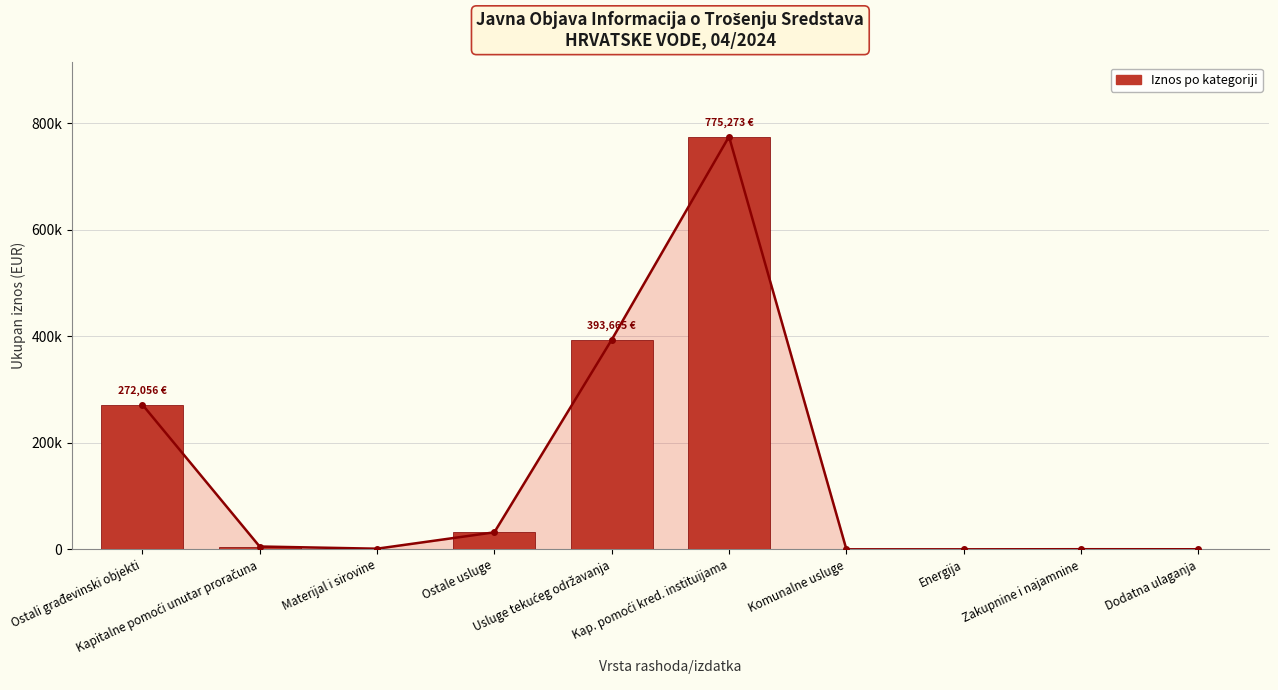

What is the minimum value shown in the chart?

54.2